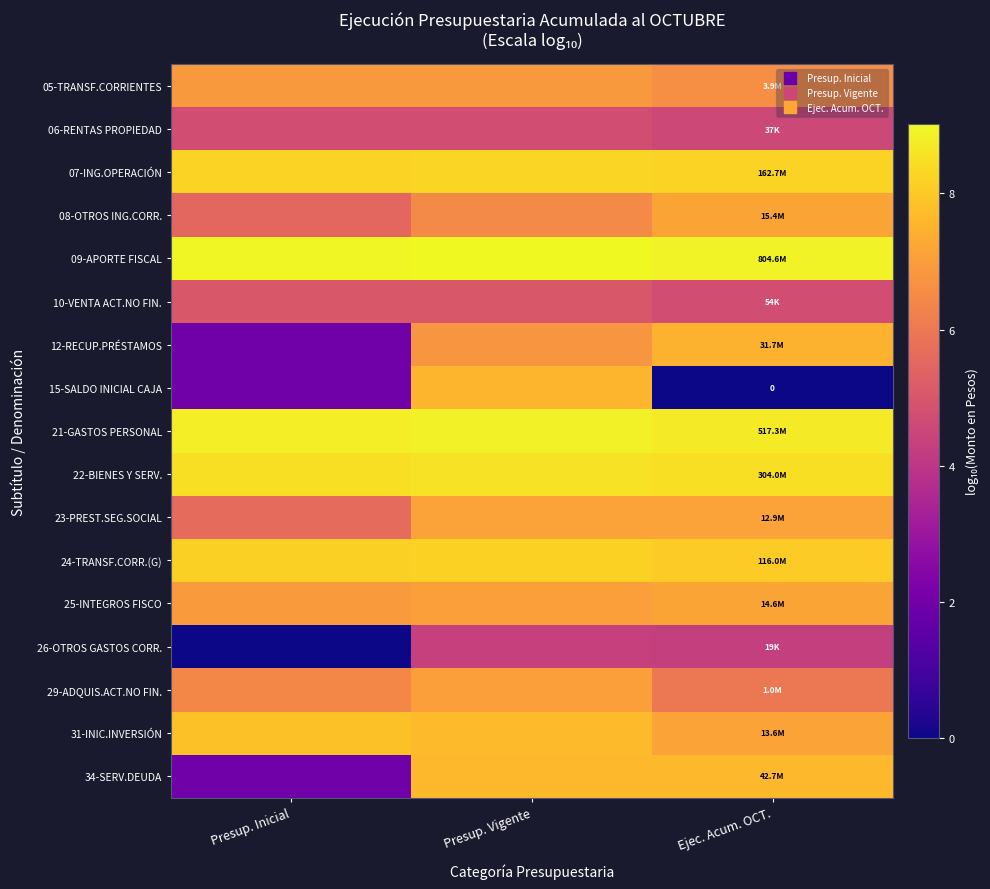

What is the total value across all series at Presup. Inicial?

97.5